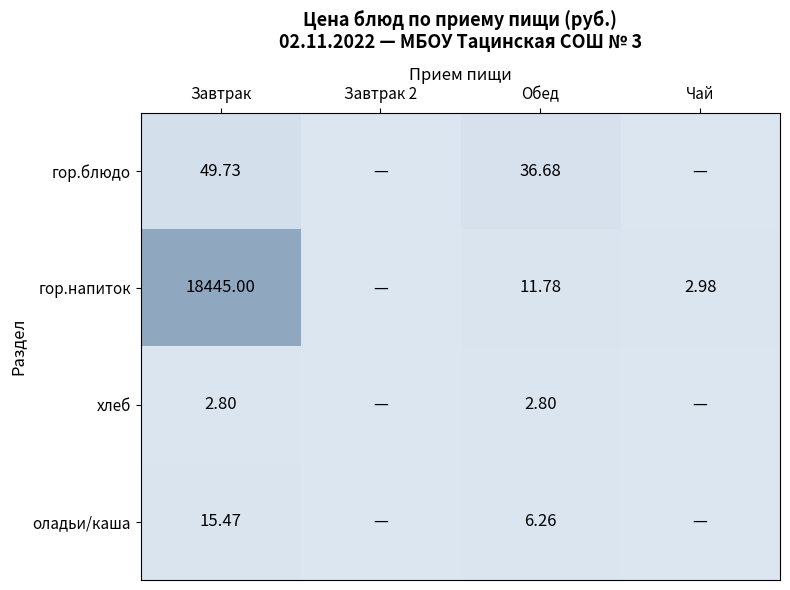

How many categories are shown in the chart?

4